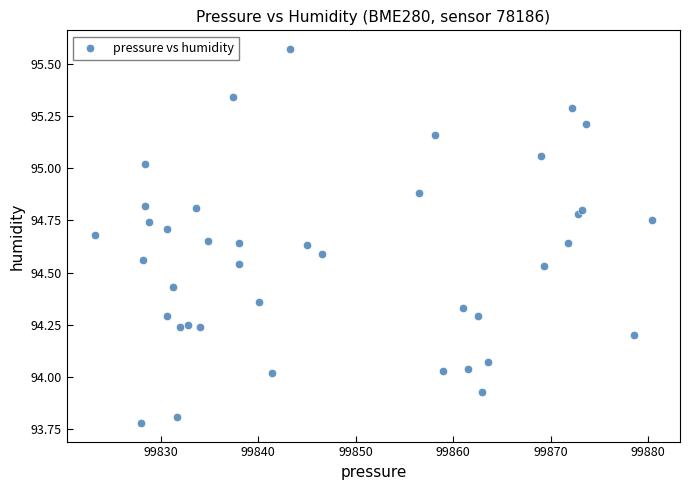

What is the range of X values (max minus min)?

57.2